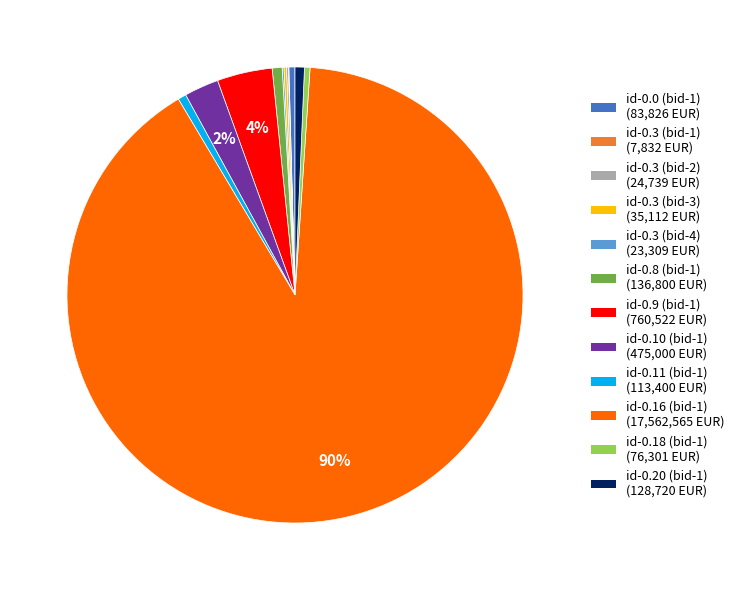

What percentage is the id-0.9 (bid-1) (760,522 EUR) slice, to the nearest percent?

4%